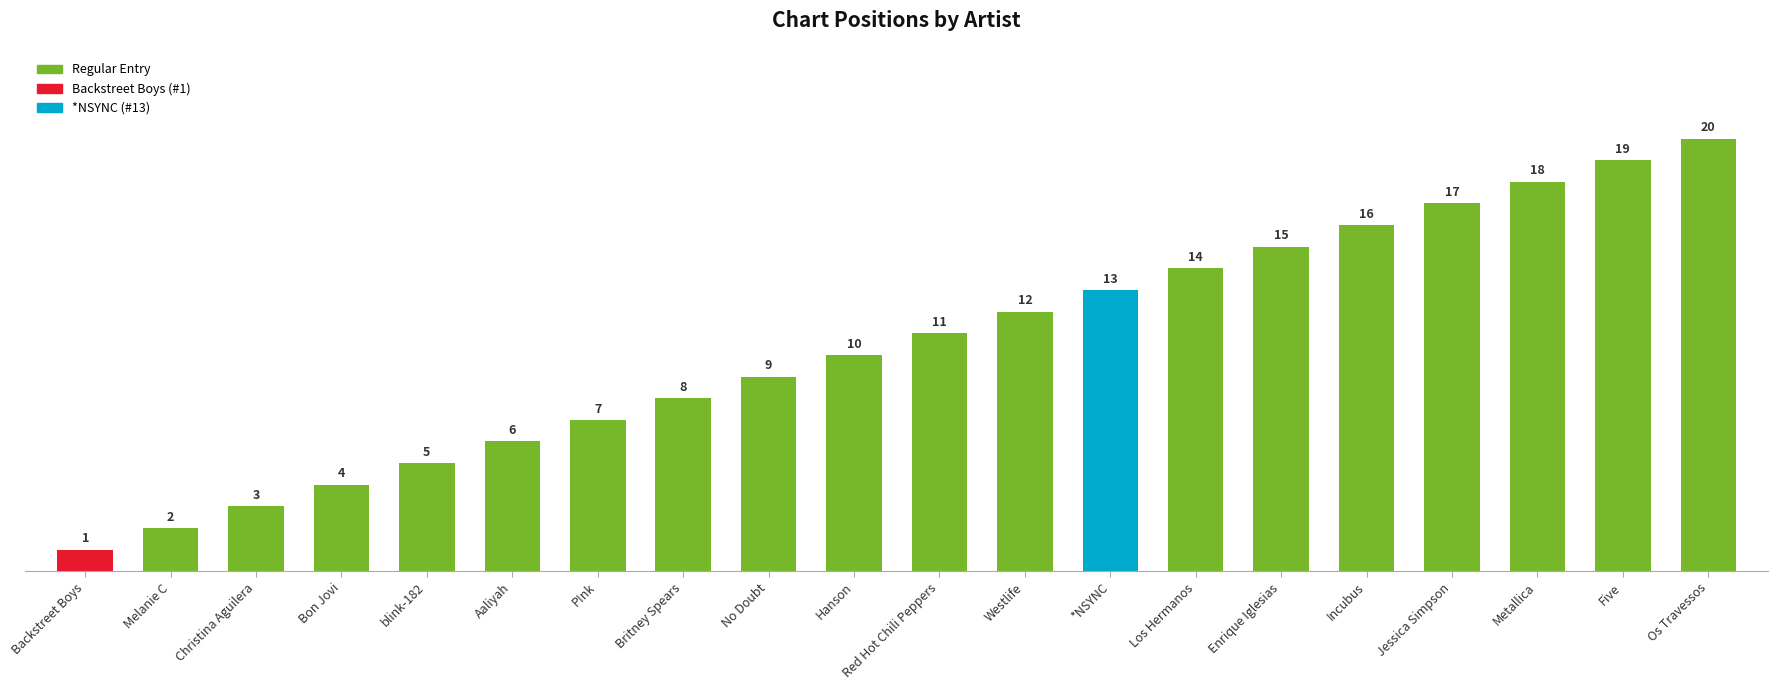

Rank the categories by value from highest to lowest.

Os Travessos, Five, Metallica, Jessica Simpson, Incubus, Enrique Iglesias, Los Hermanos, *NSYNC, Westlife, Red Hot Chili Peppers, Hanson, No Doubt, Britney Spears, P!nk, Aaliyah, blink-182, Bon Jovi, Christina Aguilera, Melanie C, Backstreet Boys